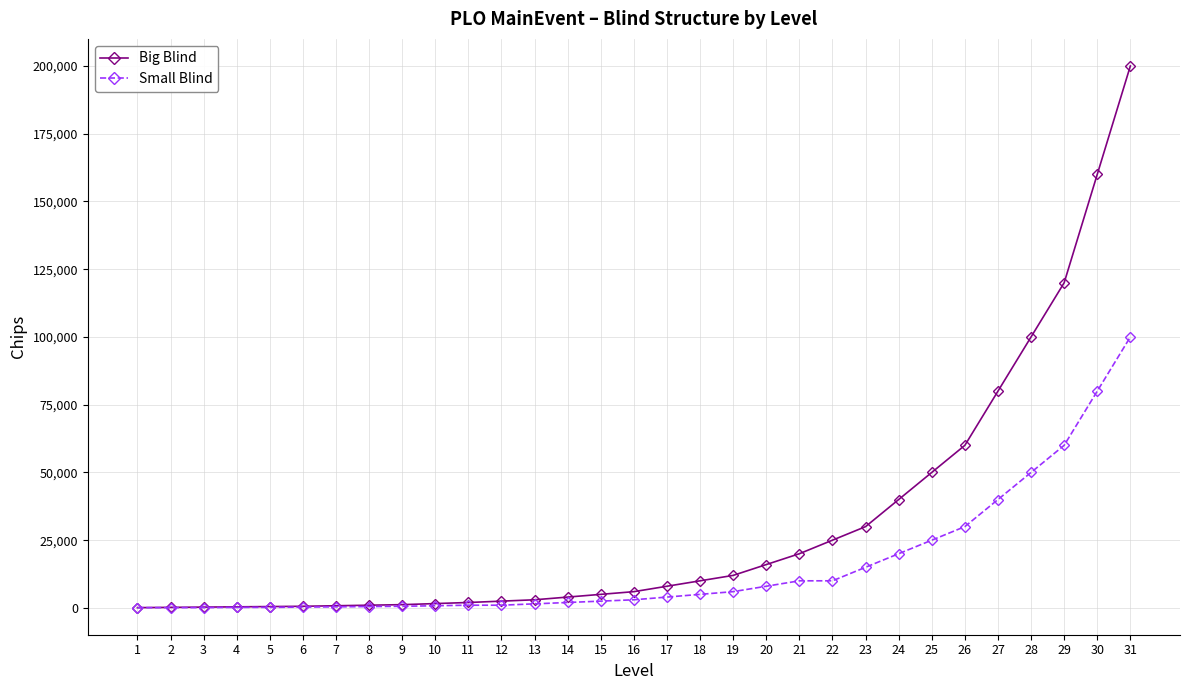

At which category is the sum across all series the highest?

31